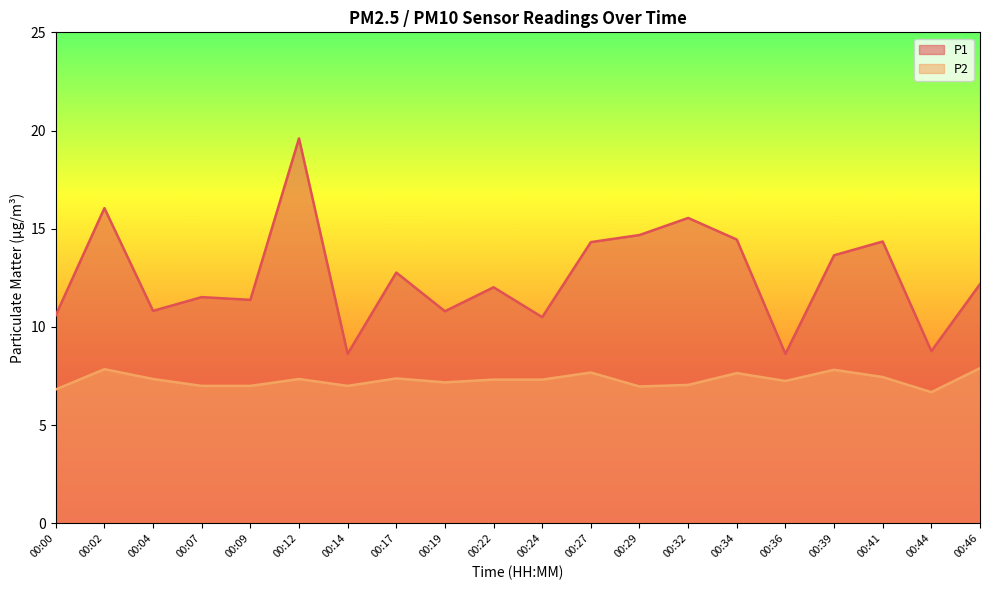

What is the maximum value for P2?

7.9